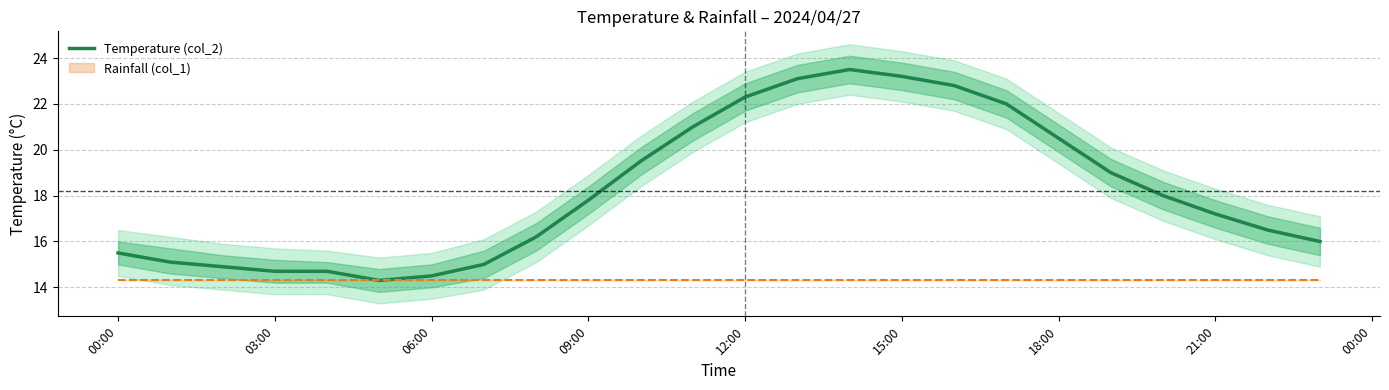

Is this an area chart (filled region under the line)?

No